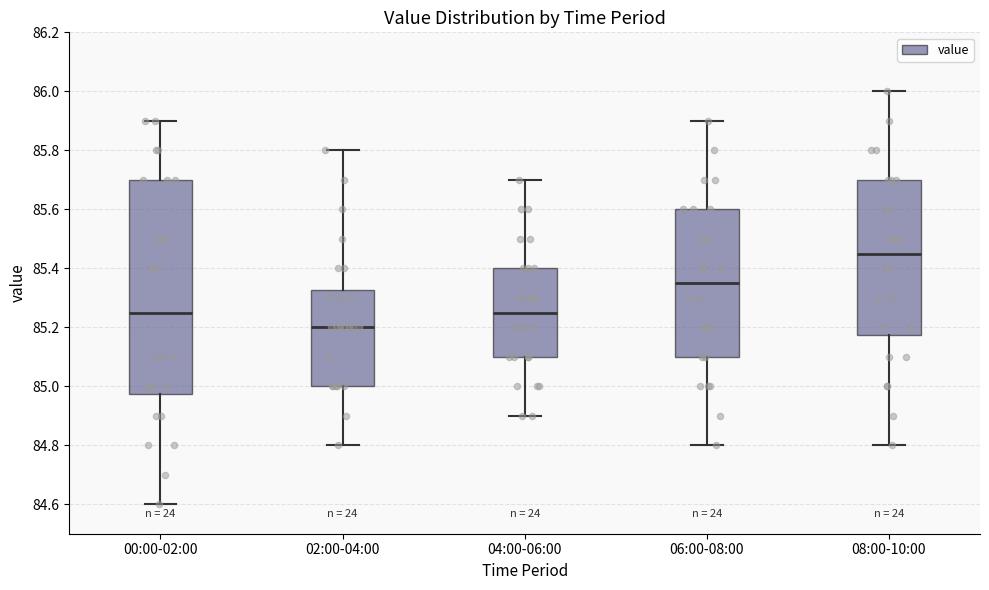

Where is the upper edge of the box for 04:00-06:00 on the y-axis? The values are not printed on the chart, so give them approximately, as read against the axis.

85.40